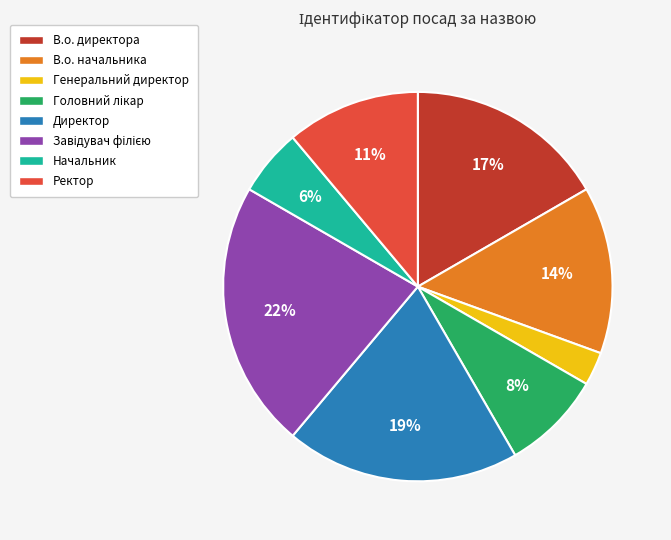

What is the ratio of the value at В.о. директора to the value at В.о. начальника?

1.2